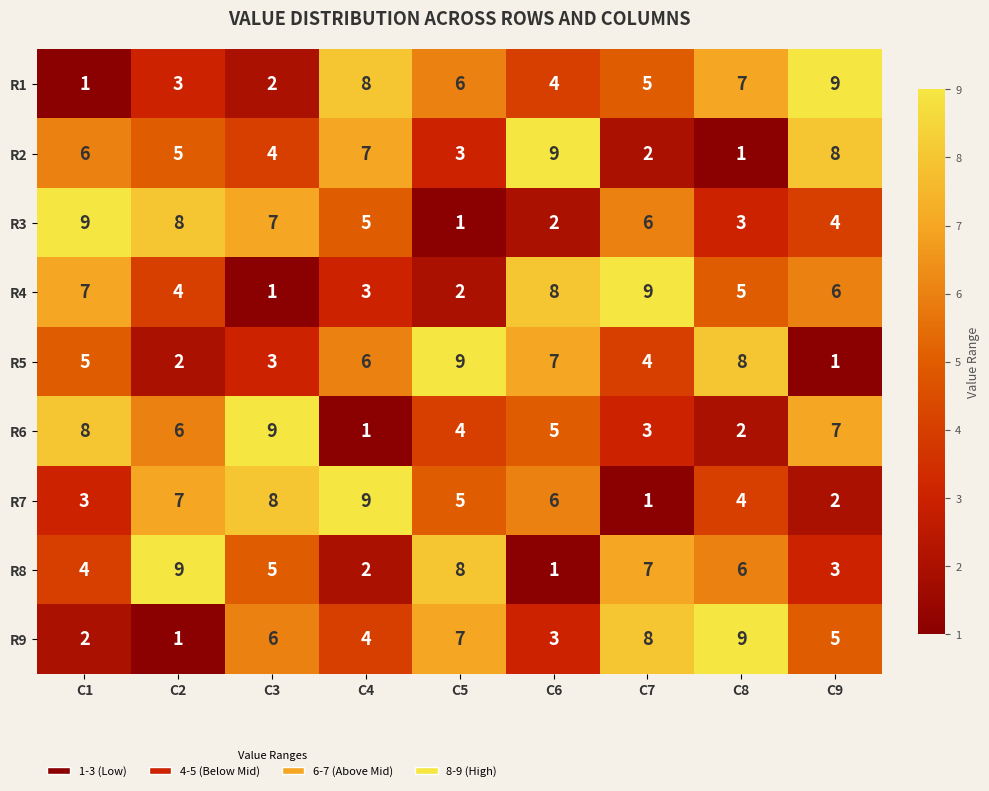

The value of R4 at C7 is 9. True or false?

True